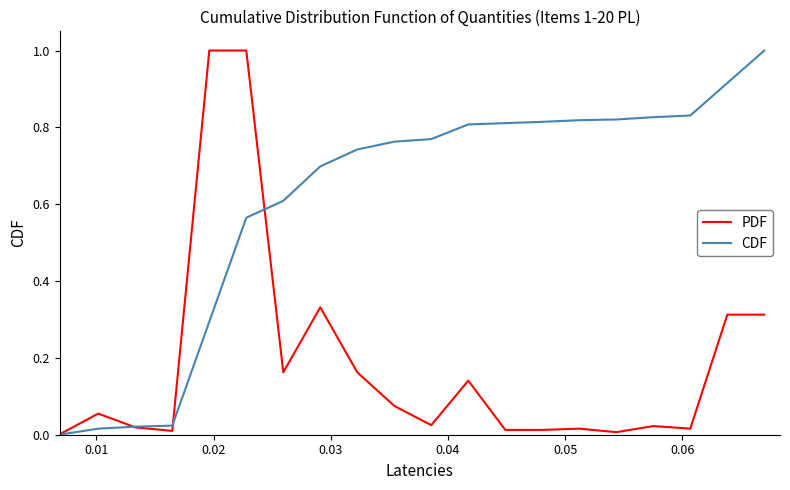

List the series in order of their overall mean, lowest first.

PDF, CDF